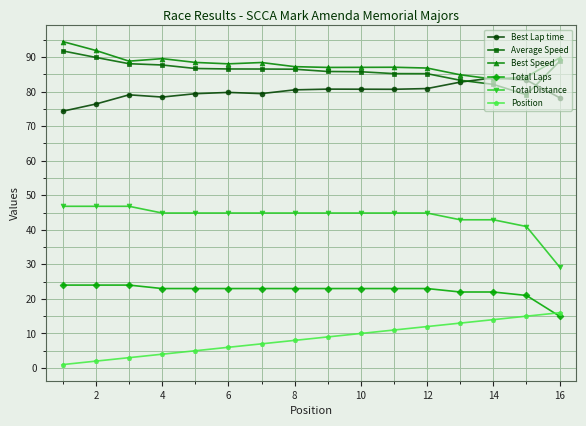

True or false: Total Distance and Total Laps cross at least once.

False